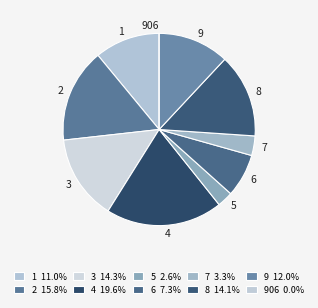

Does 6 account for over 50% of the chart?

No